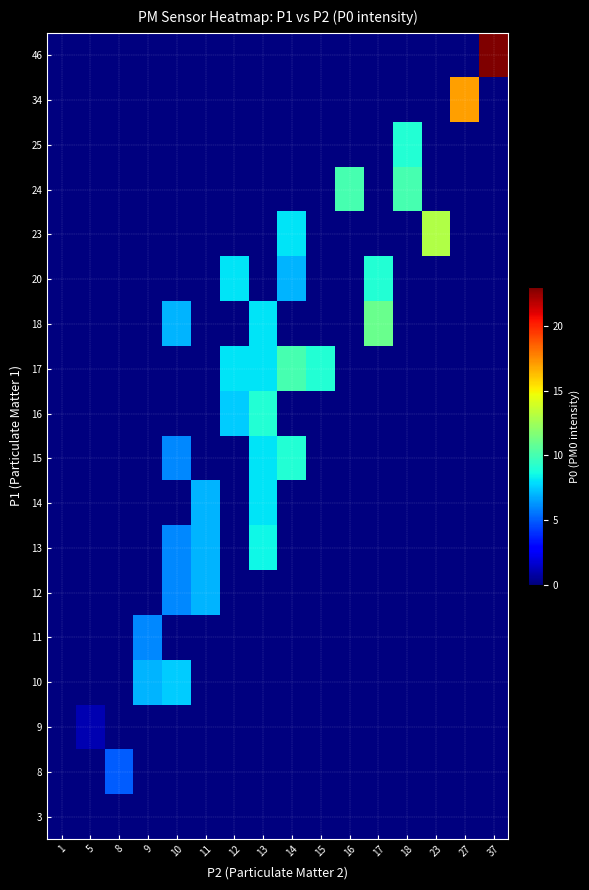

At which category does the chart reach its minimum across all series?

1